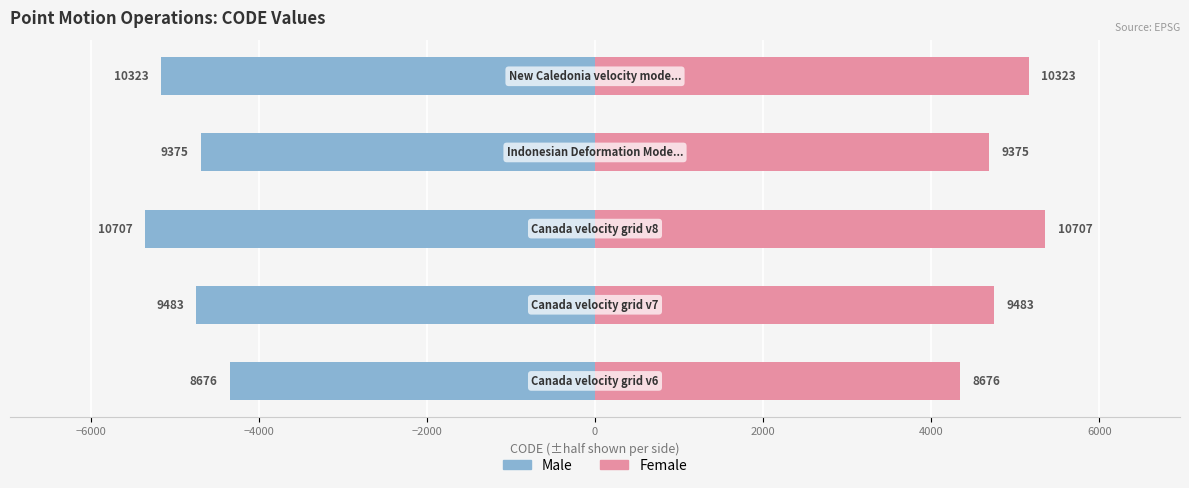

Reading left to right, transcribe all the data shown in this chart.

Left (Male style): -4338.0	-4741.5	-5353.5	-4687.5	-5161.5
Right (Female style): 4338.0	4741.5	5353.5	4687.5	5161.5